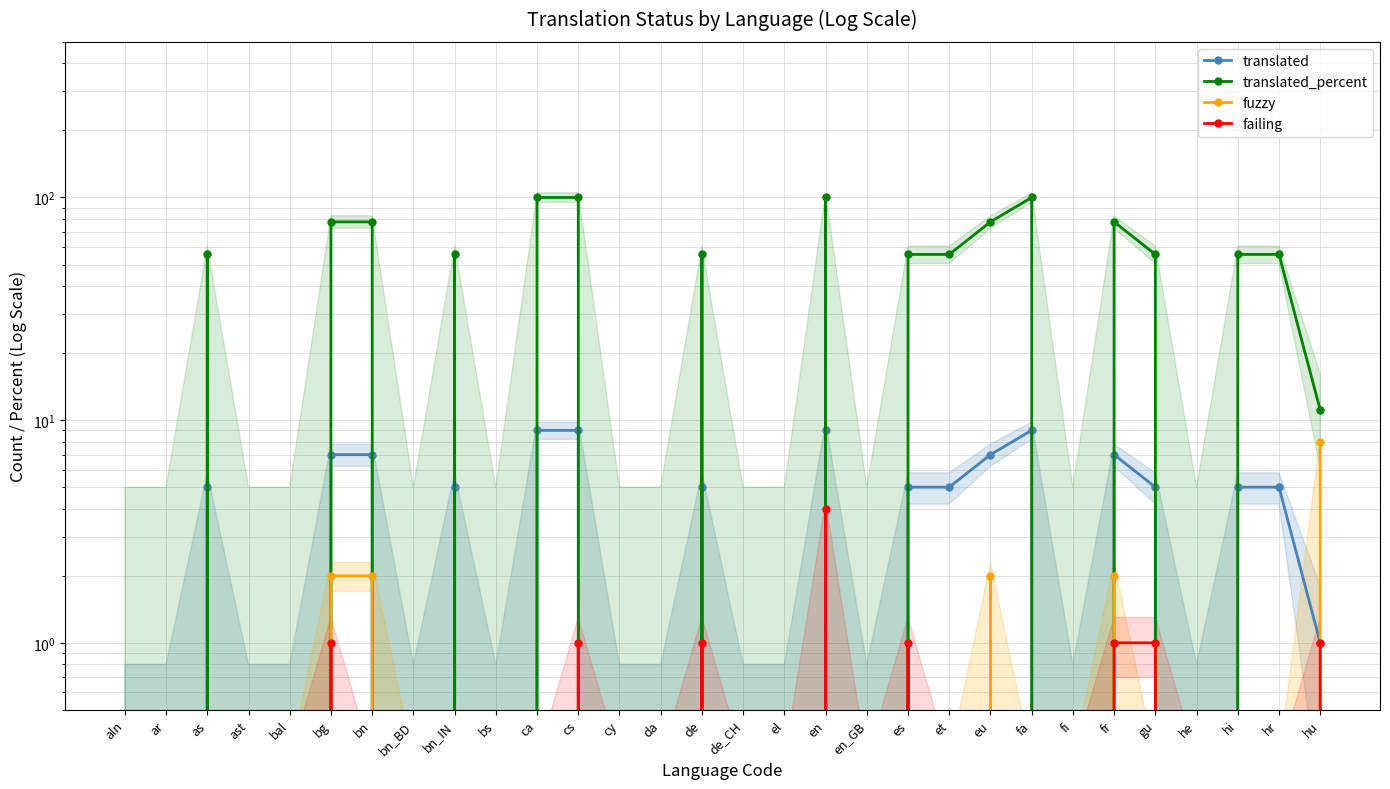

What is the sum of all fuzzy values?

16.0